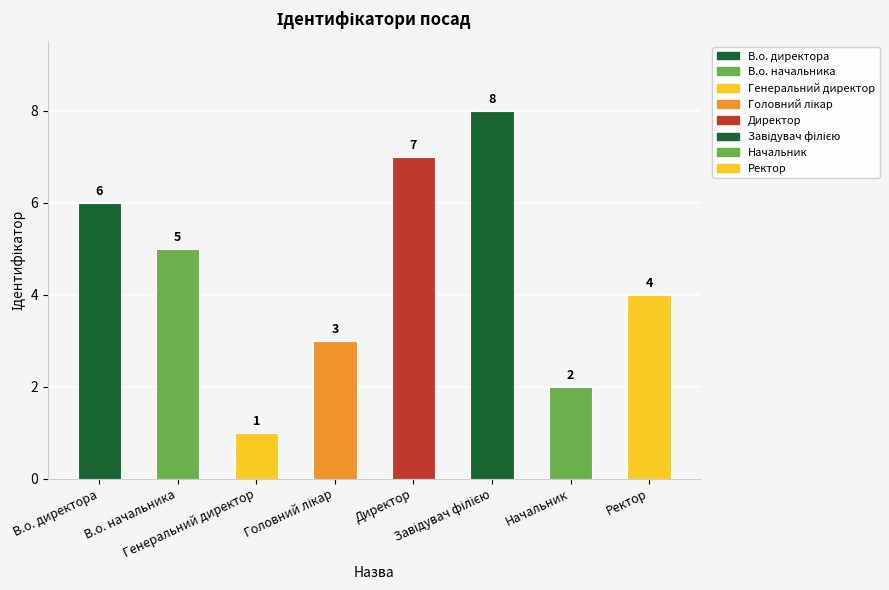

Between Генеральний директор and Ректор, which is larger?

Ректор